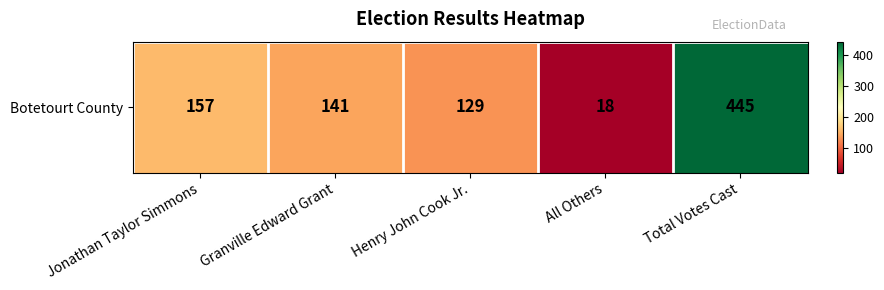

At which label is the value closest to 231?

Jonathan Taylor Simmons